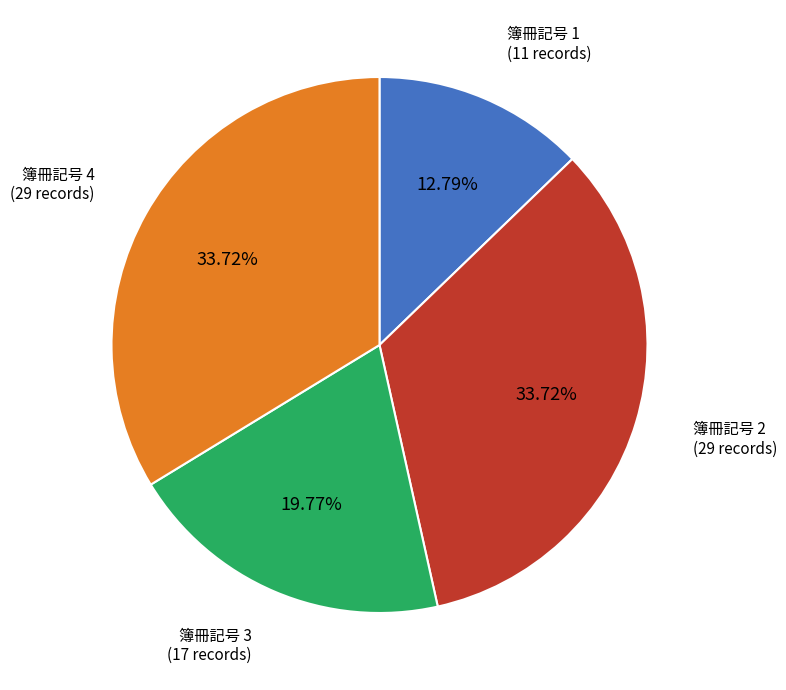

Is there any slice that represents more than half of the pie?

No